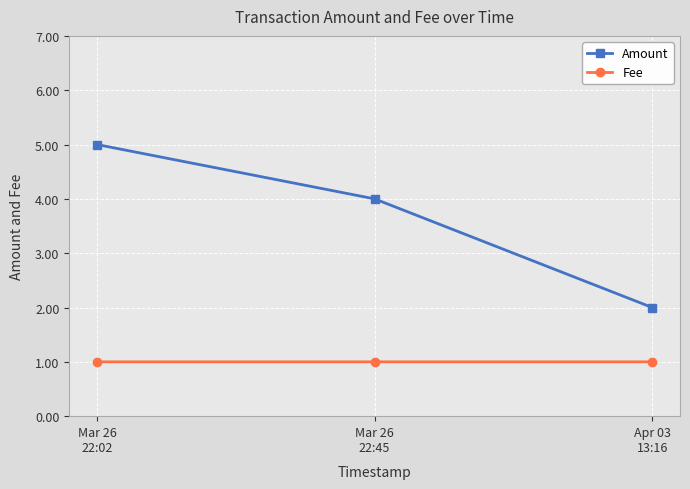

Reading left to right, what are all the values shown in this chart?

Amount: 5.0	4.0	2.0
Fee: 1.0	1.0	1.0